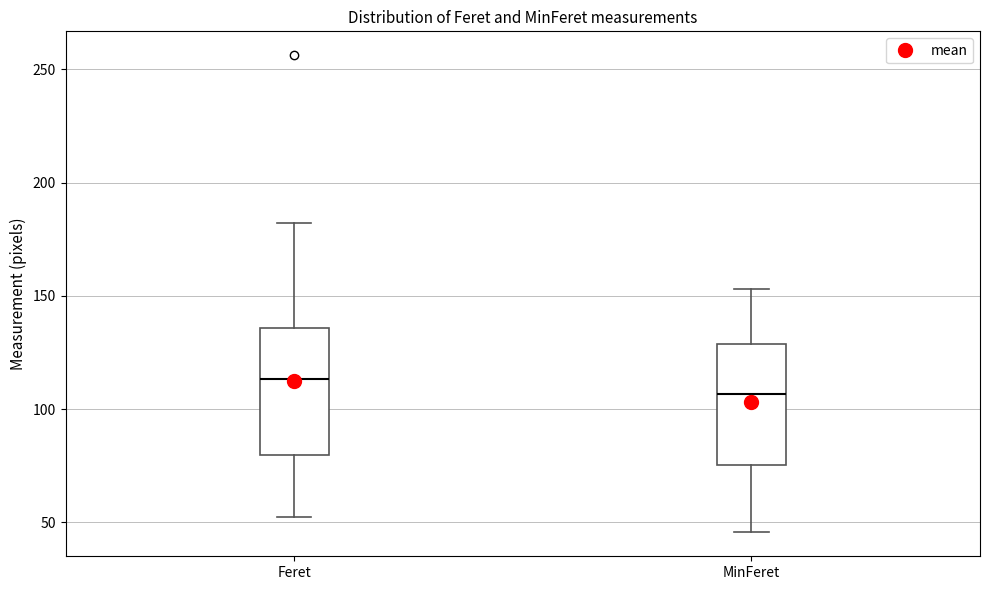

Where does the median line of the box for MinFeret sit on the y-axis? The values are not printed on the chart, so give them approximately, as read against the axis.

105